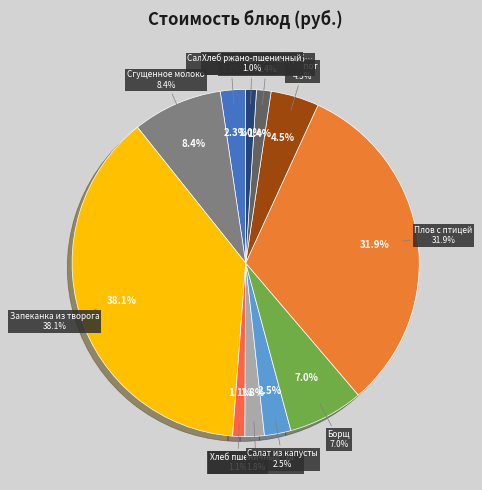

Is Хлеб пшеничный (завтрак) the majority of the pie?

No